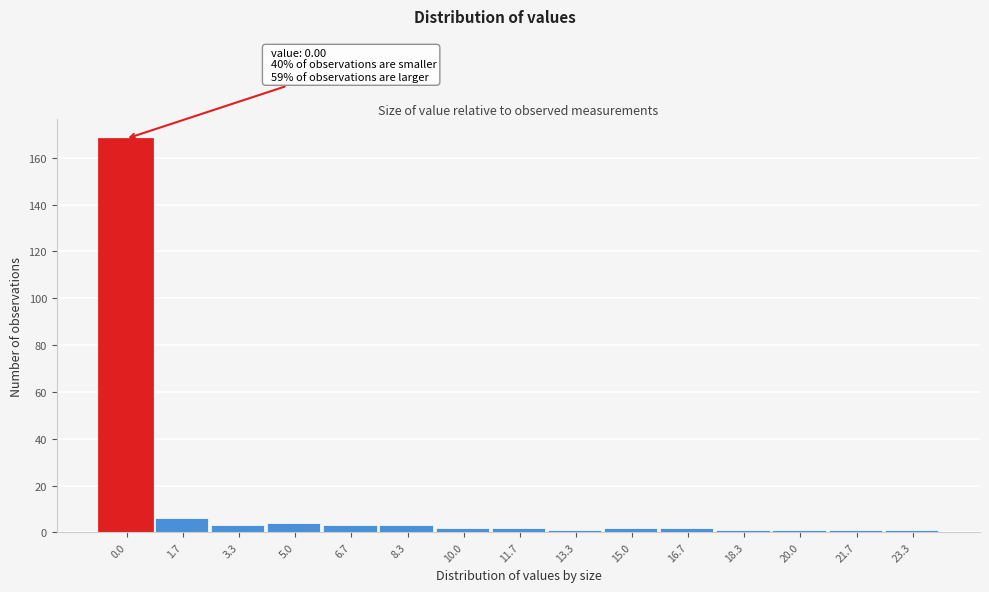

Reading left to right, list all the values displayed in this chart.

0.0=168	1.7=6	3.3=3	5.0=4	6.7=3	8.3=3	10.0=2	11.7=2	13.3=1	15.0=2	16.7=2	18.3=1	20.0=1	21.7=1	23.3=1